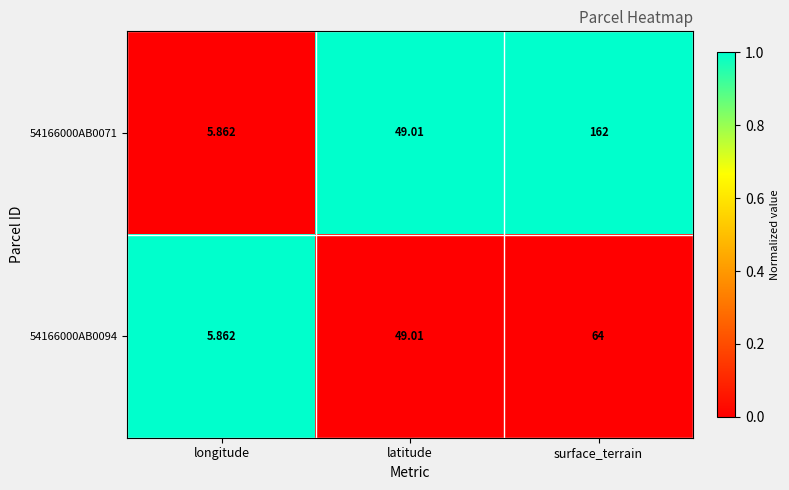

At which category does the chart reach its peak across all series?

surface_terrain